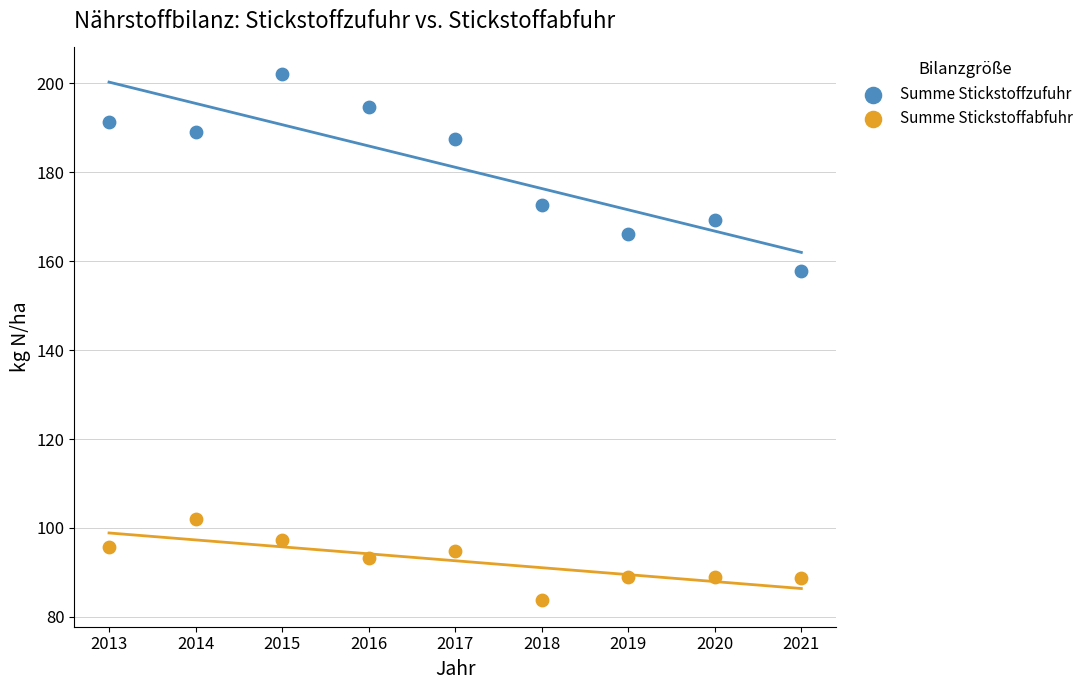

Across all series, what Y value is closest to 142?

157.8